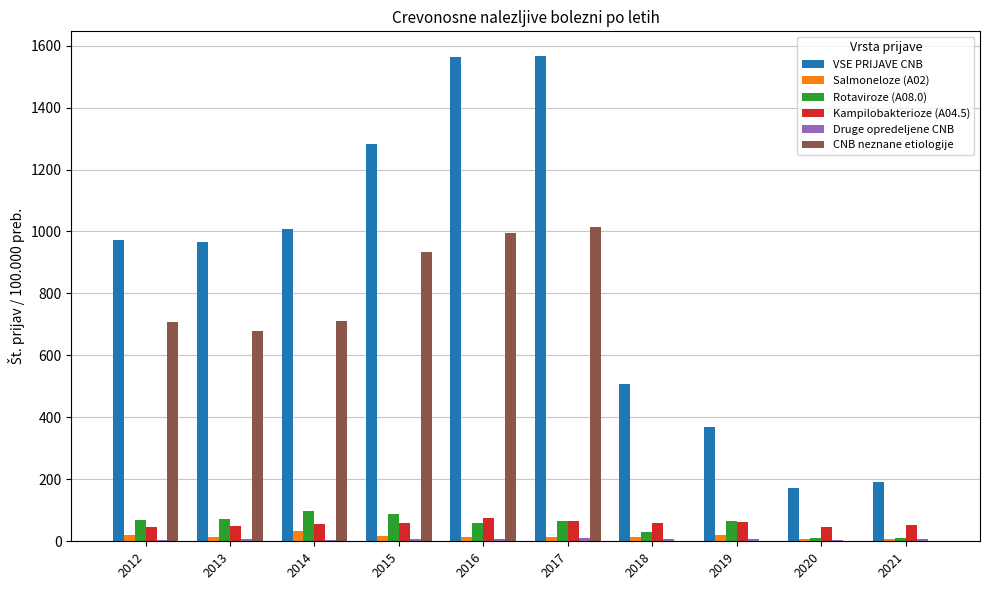

True or false: CNB neznane etiologije has a value of -546.0 at 2021.

False